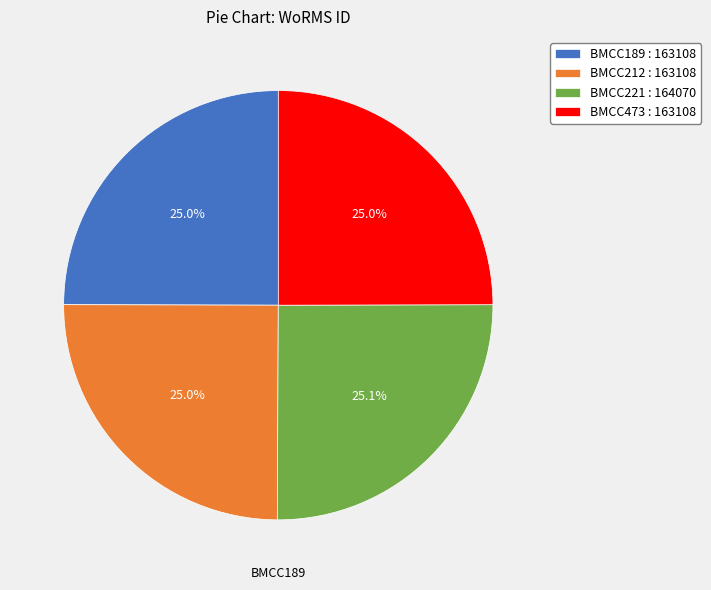

The BMCC221 slice represents 25% of the pie. True or false?

True